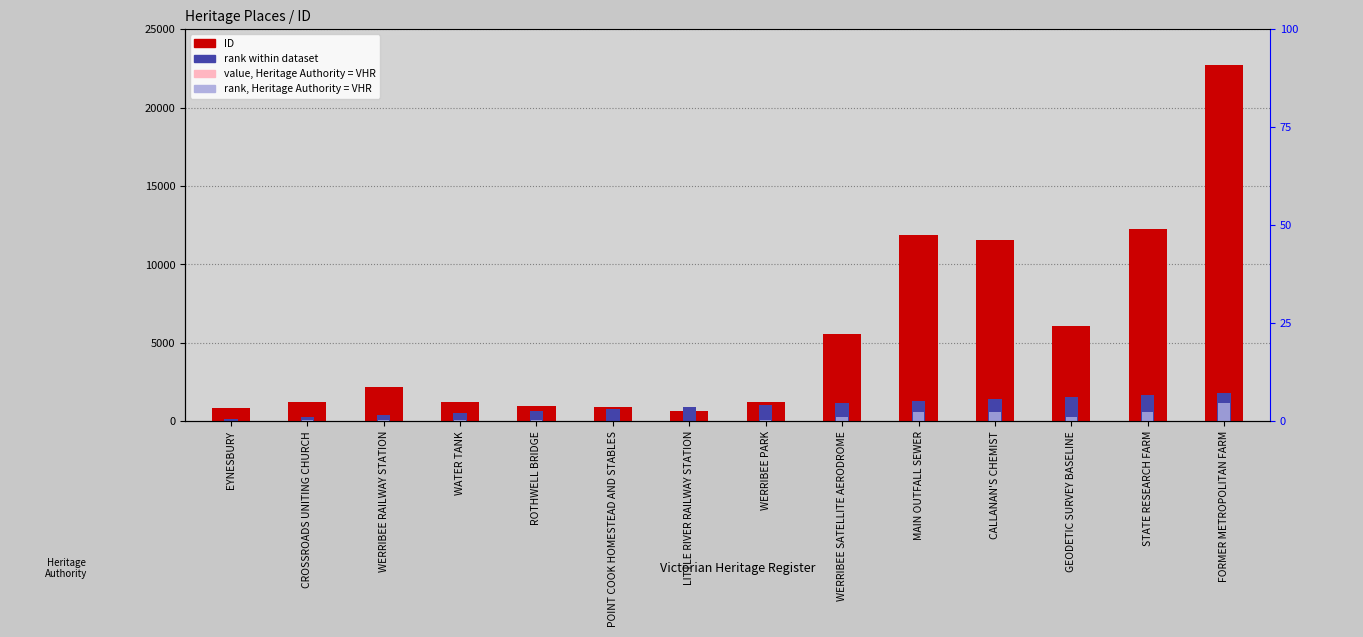

At how many categories does at least one series exceed 9096?

4